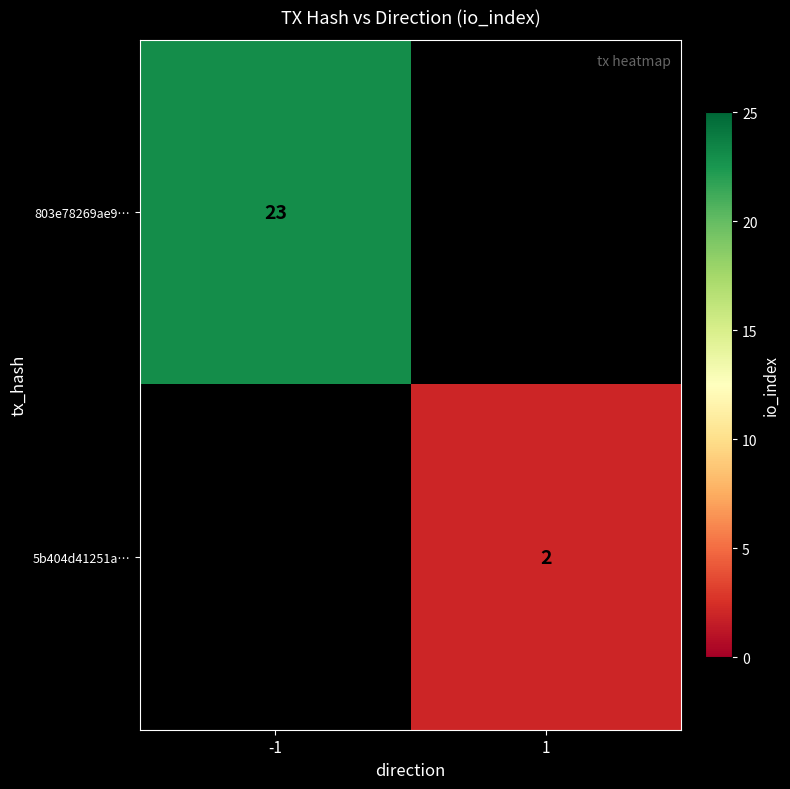

What is the smallest value displayed?

2.0